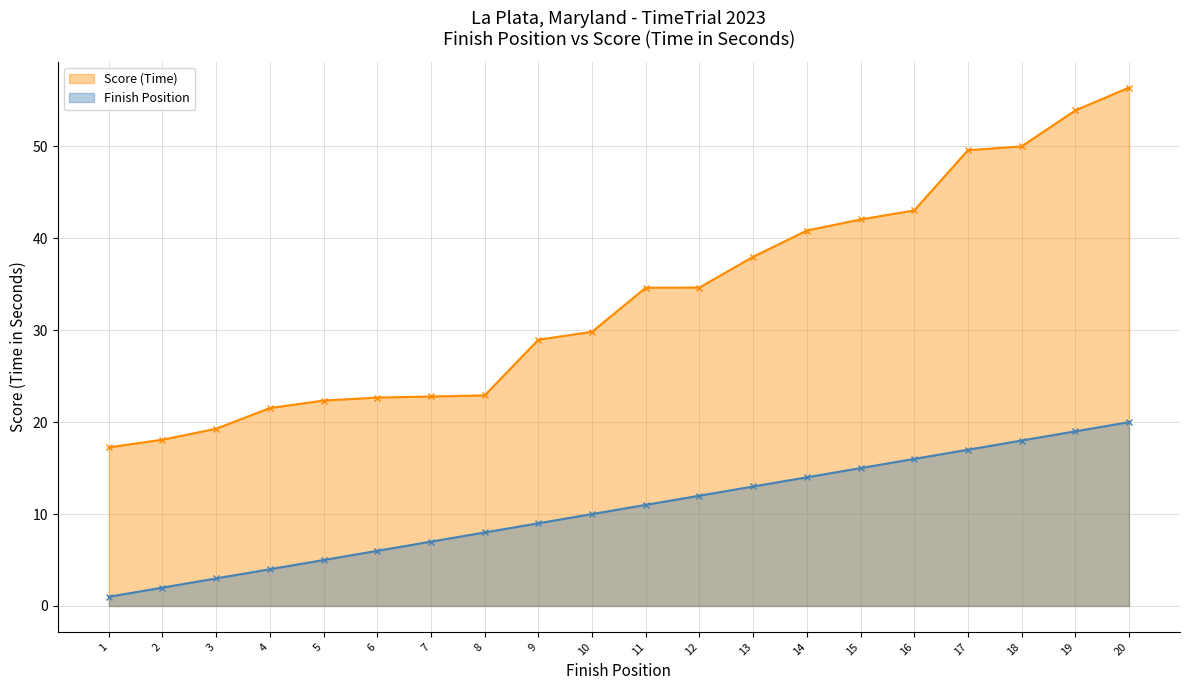

At which category is the sum across all series the highest?

20